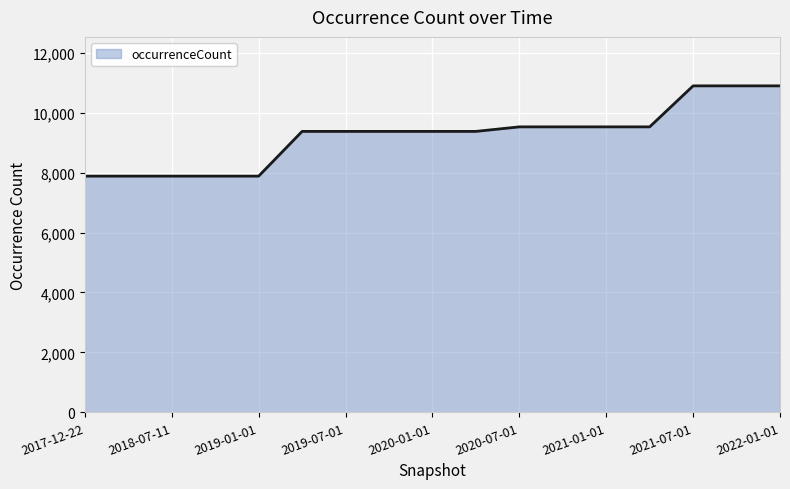

Does the chart display data point markers on the line(s)?

No